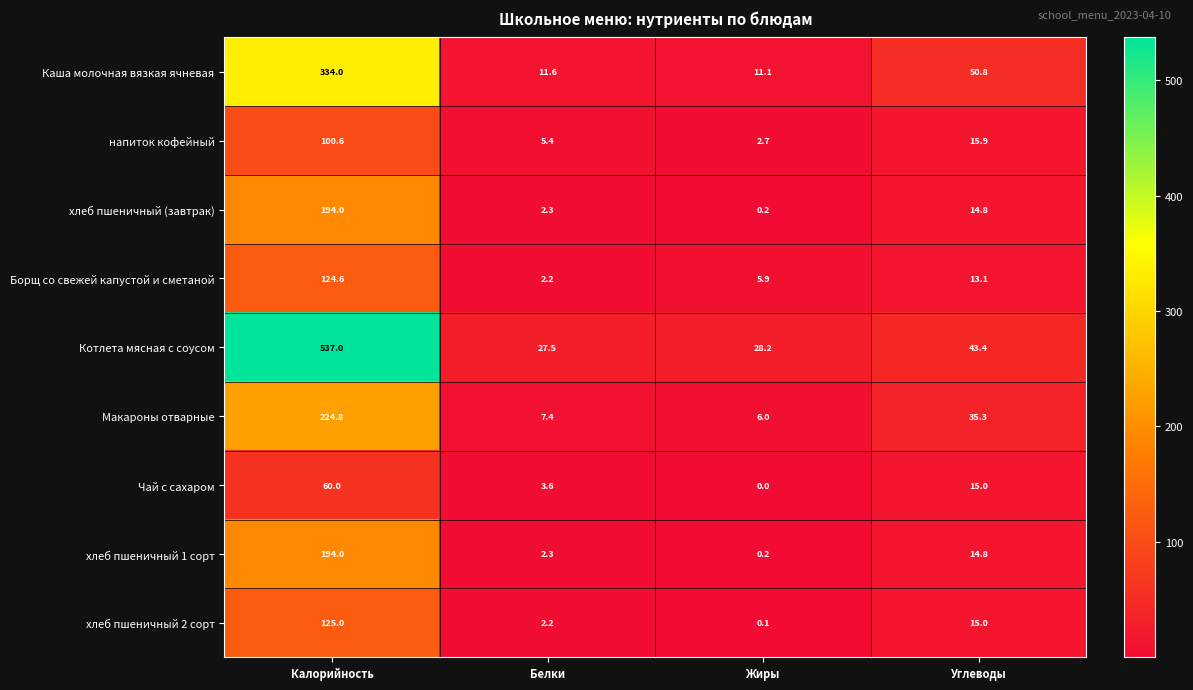

What is the difference between the maximum and minimum values in the напиток кофейный series?

97.9